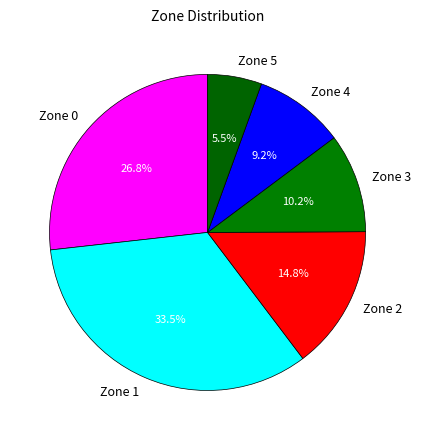

Between Zone 5 and Zone 0, which is larger?

Zone 0